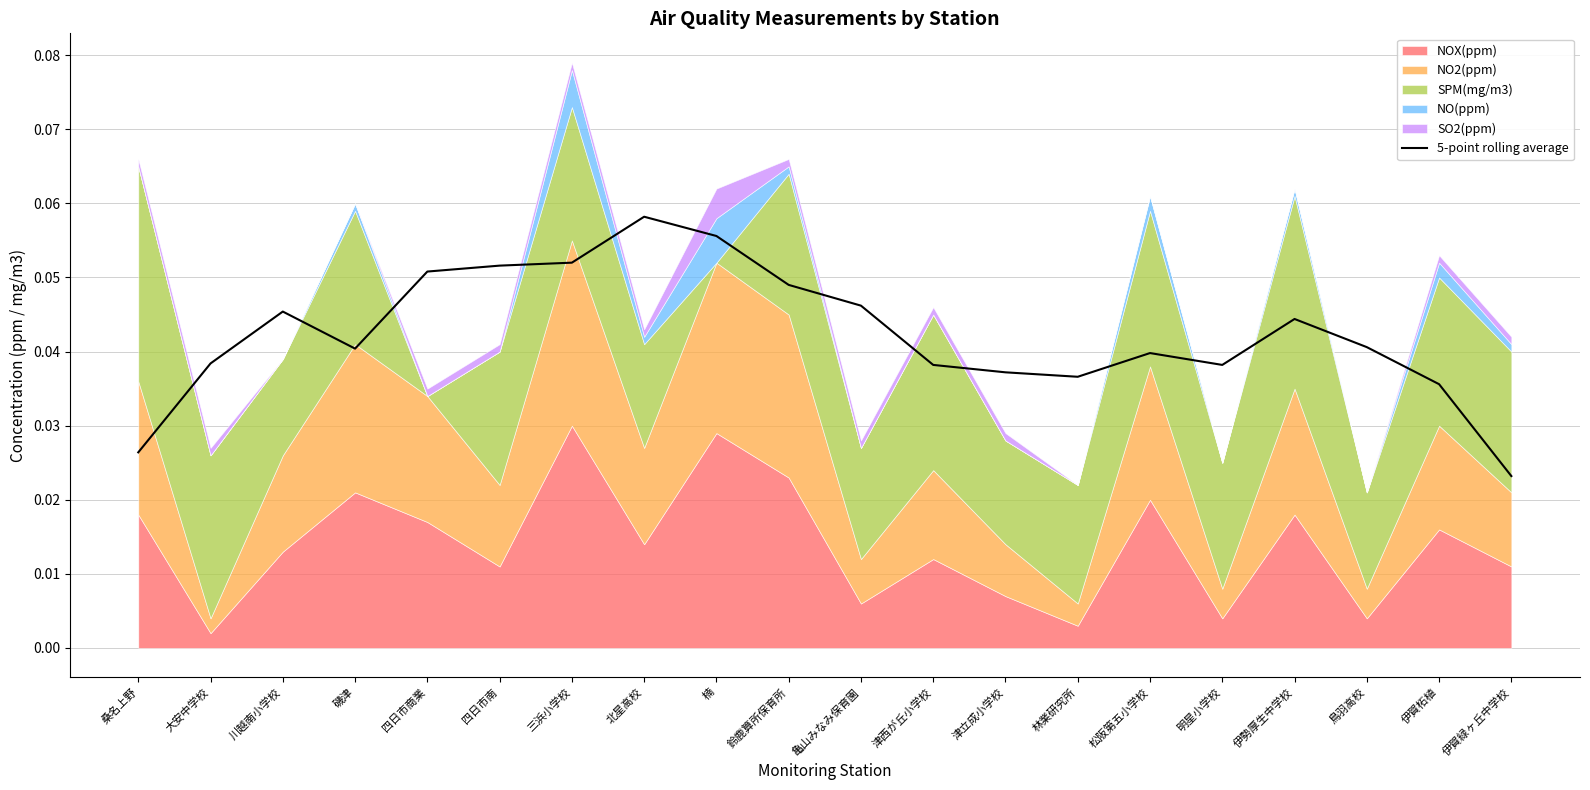

Rank the categories by value from highest to lowest.

北星高校, 楠, 三浜小学校, 四日市南, 四日市商業, 鈴鹿算所保育所, 亀山みなみ保育園, 川越南小学校, 伊勢厚生中学校, 鳥羽高校, 磯津, 松阪第五小学校, 大安中学校, 津西が丘小学校, 明星小学校, 津立成小学校, 林業研究所, 伊賀柘植, 桑名上野, 伊賀緑ヶ丘中学校